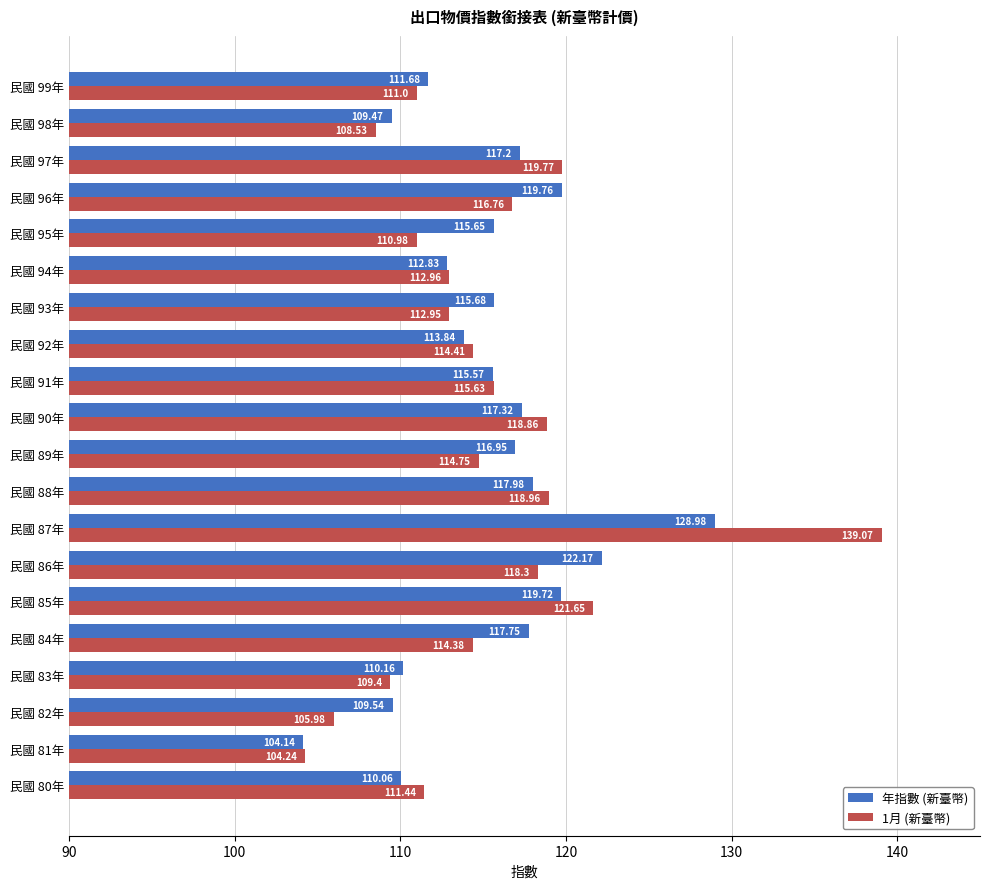

Between 民國 83年 and 民國 92年, which series saw the biggest shift?

1月 (新臺幣)